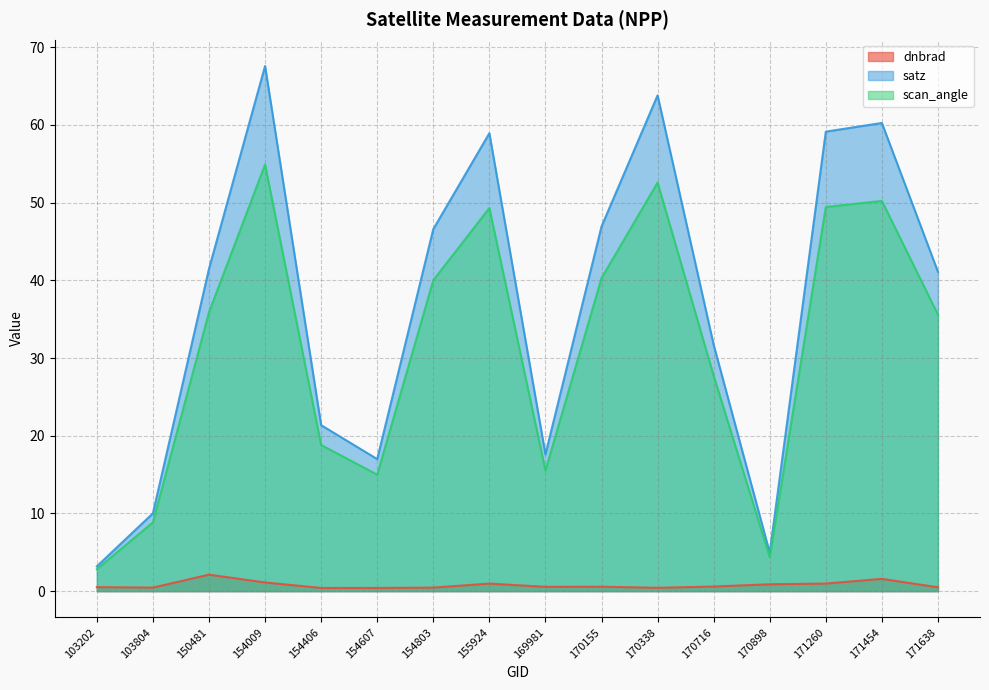

What is the maximum value shown in the chart?

67.6